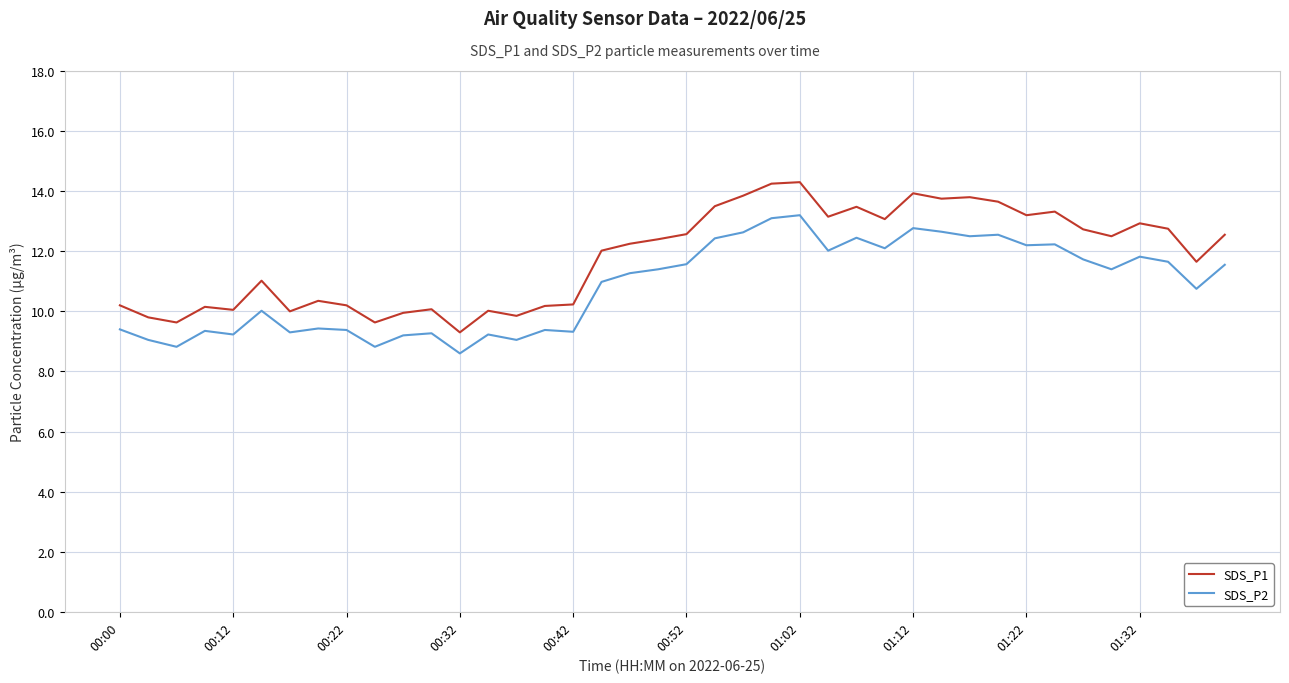

What is the highest value of the SDS_P2 series?

13.2